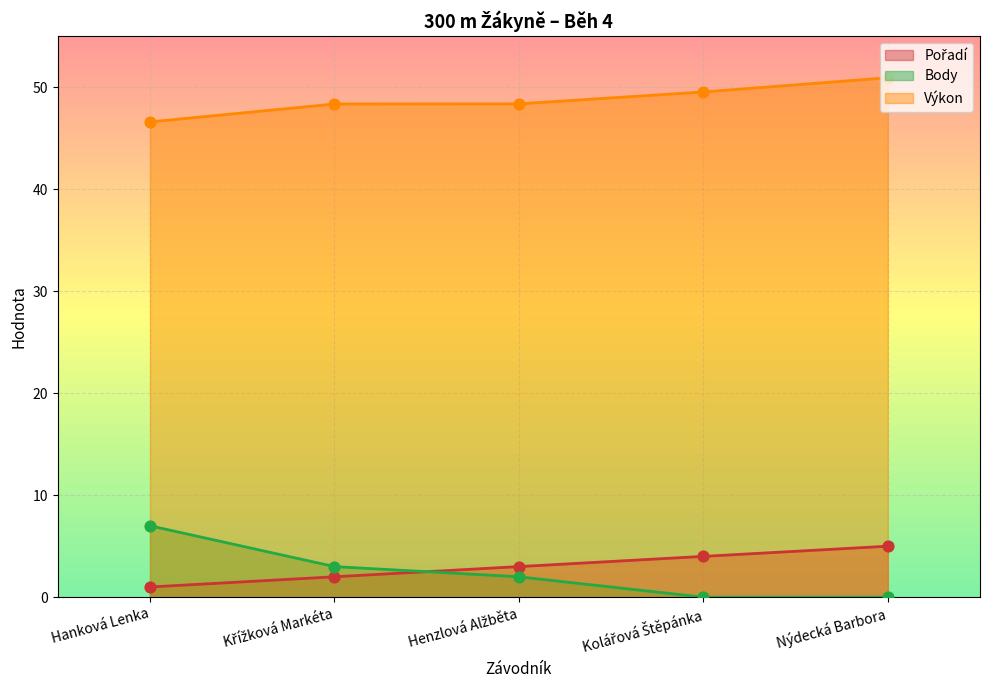

Is the value of Pořadí at Nýdecká Barbora greater than the value of Výkon at Křížková Markéta?

No